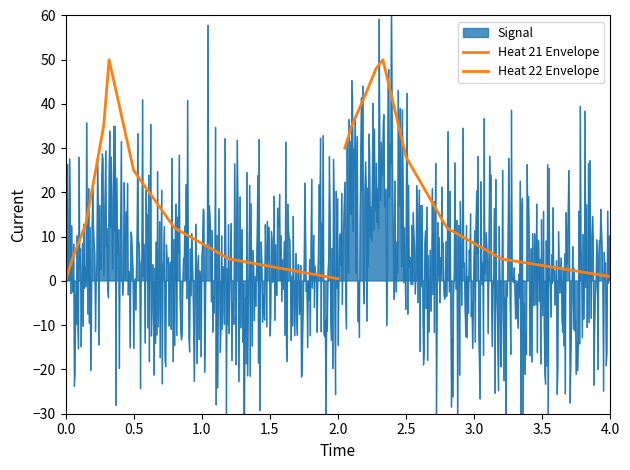

What is the difference between the second highest and minimum values in the Heat 21 Envelope series?

35.0